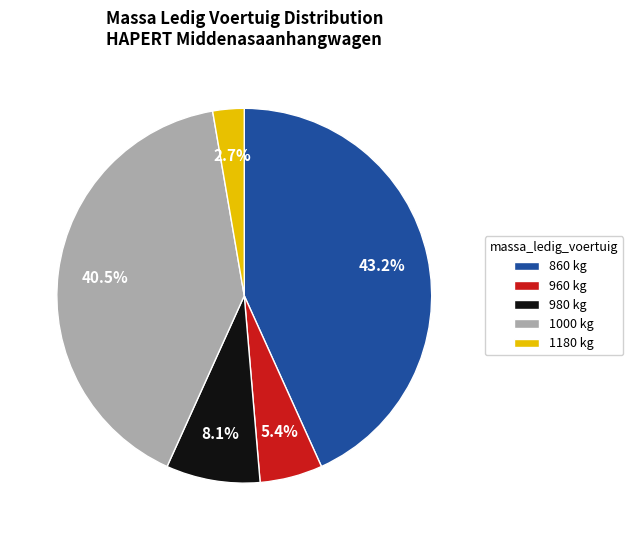

Count the number of slices in the pie.

5